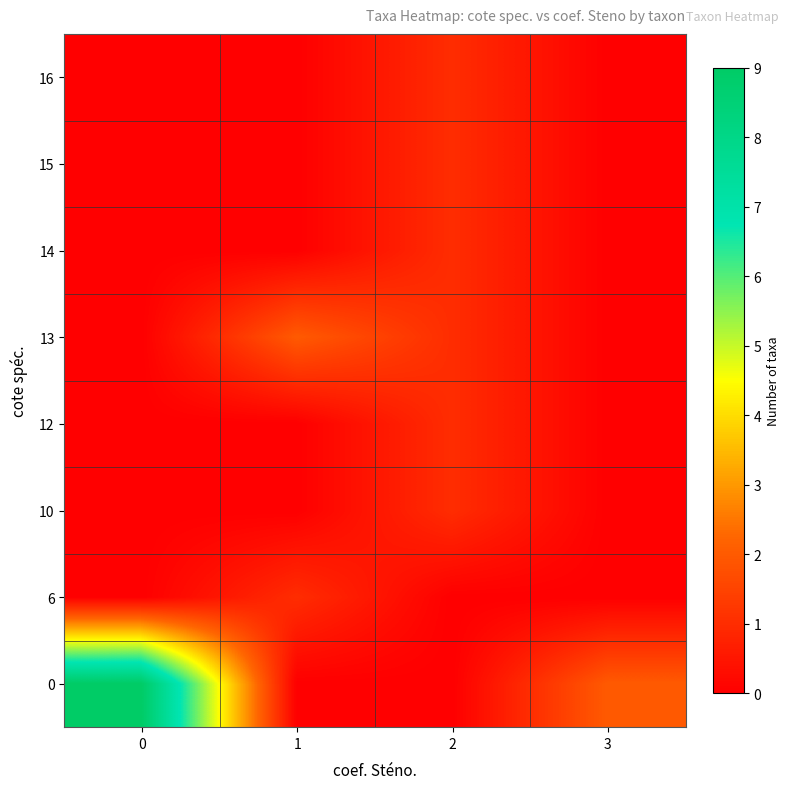

Count the number of categories in the chart.

4